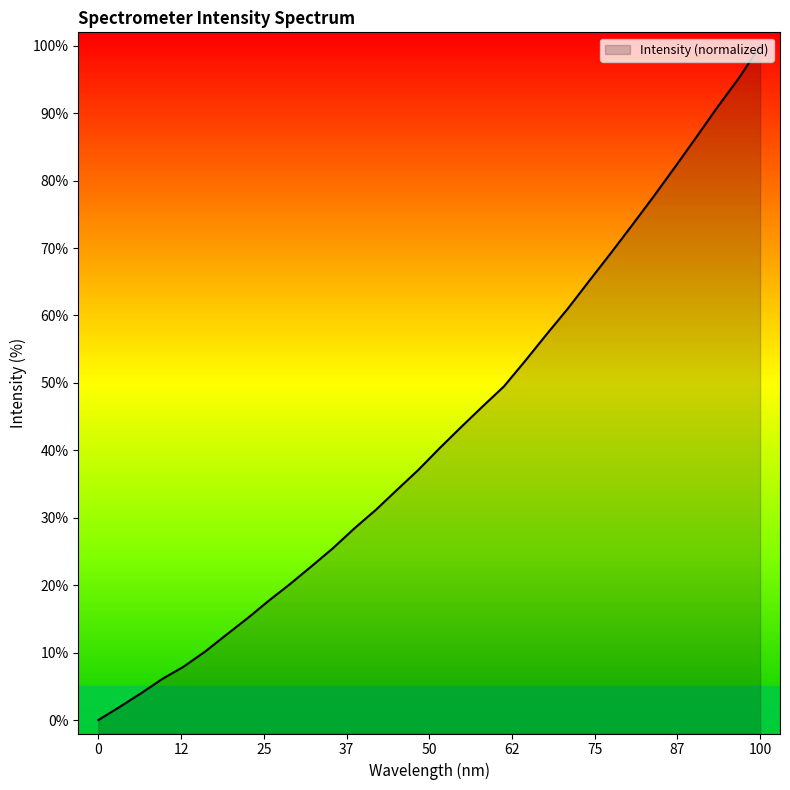

How many lines are shown in the chart?

1